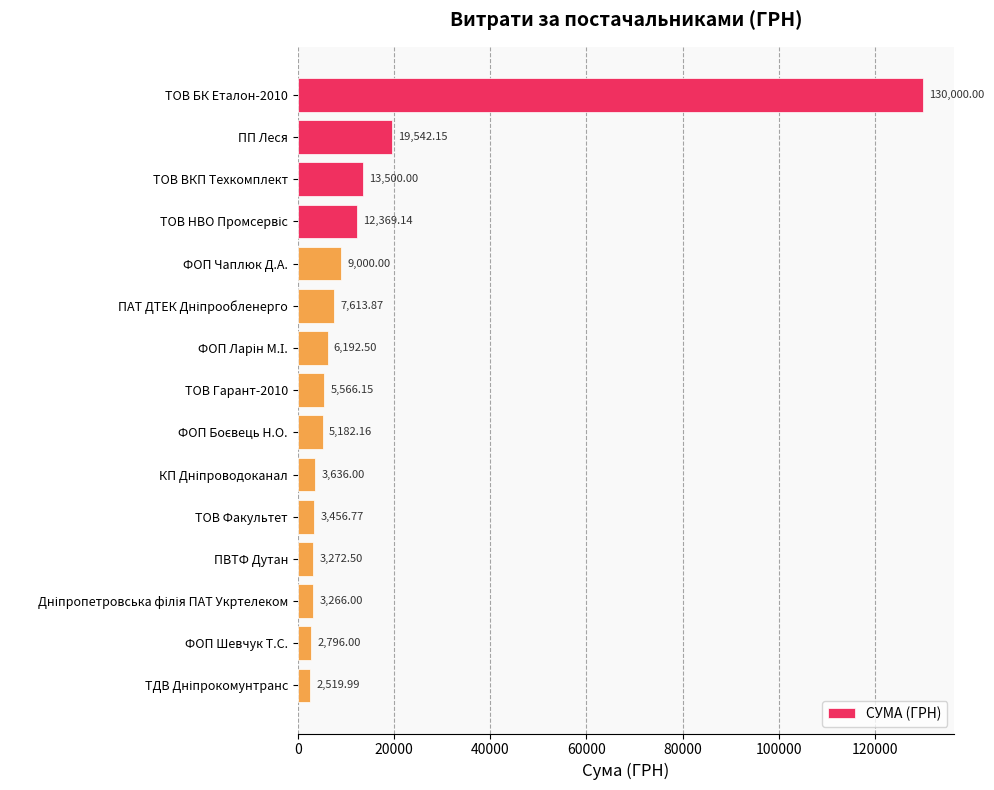

What is the average value?

15194.2